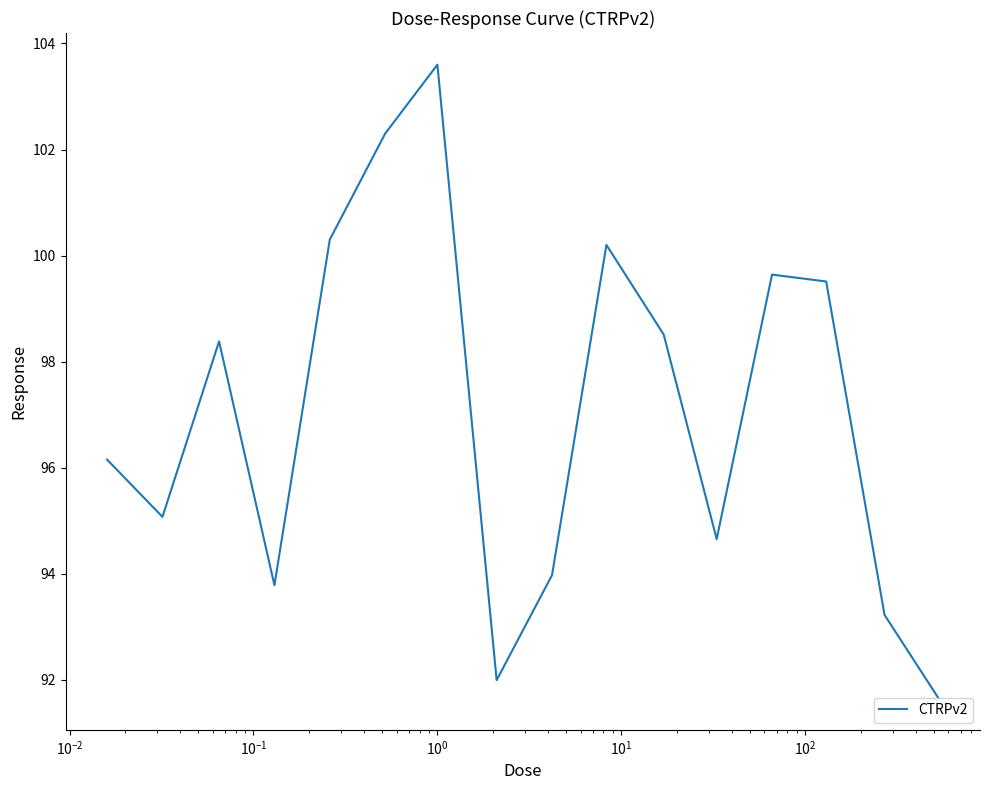

What is the smallest value displayed?

91.7